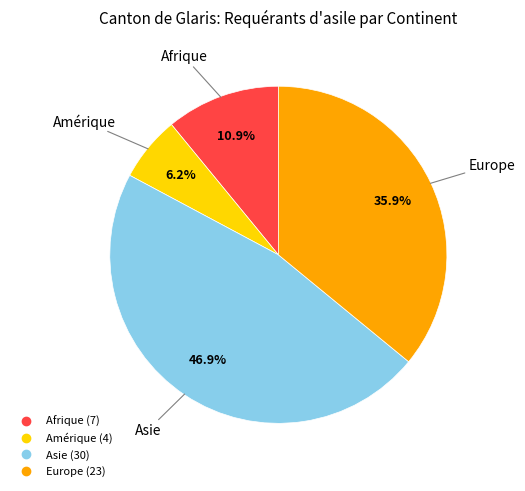

To the nearest percent, what percentage of the pie is Afrique?

11%